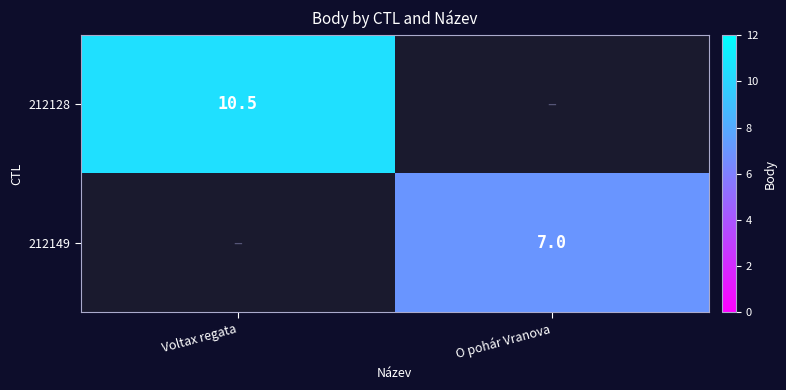

True or false: 212128 has a value of 10.5 at Voltax regata.

True